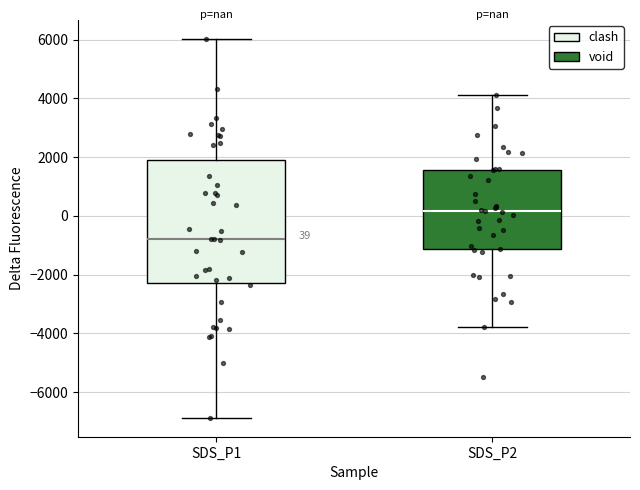

Which box has the highest median line?

SDS_P2